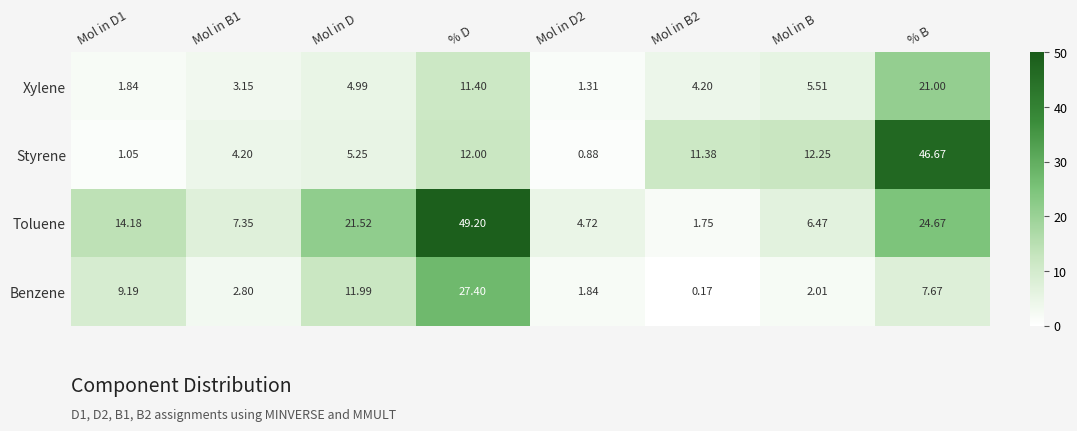

Which series has the largest total across all categories?

Toluene